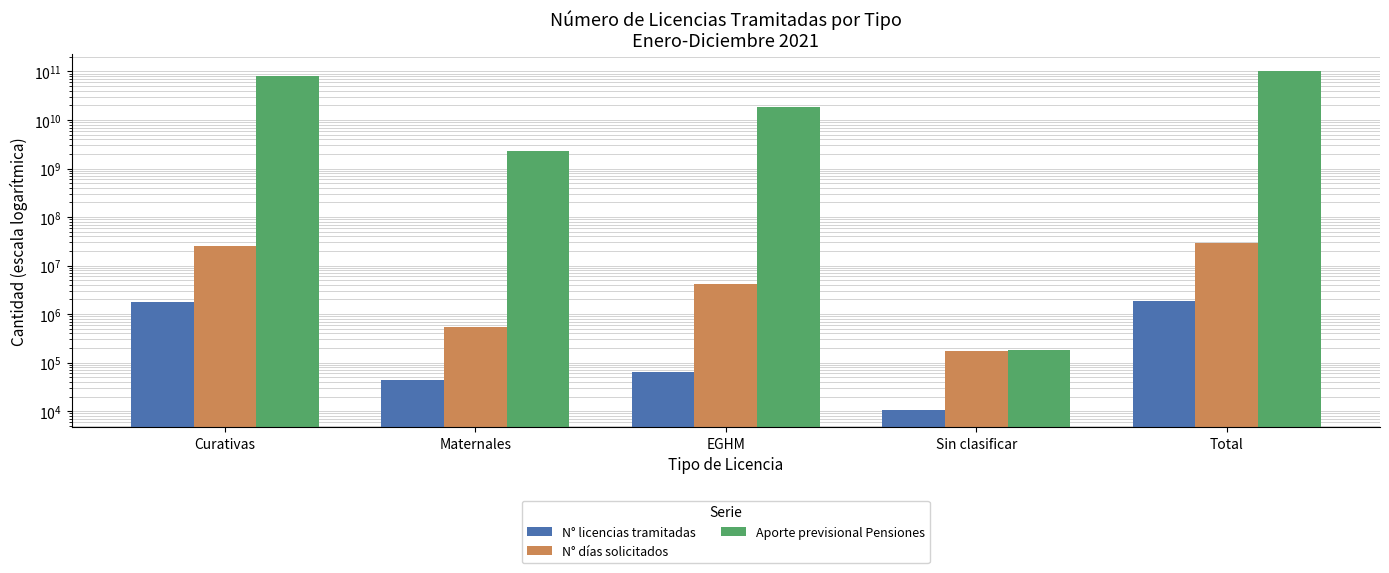

Which series has the widest spread of values?

Aporte previsional Pensiones